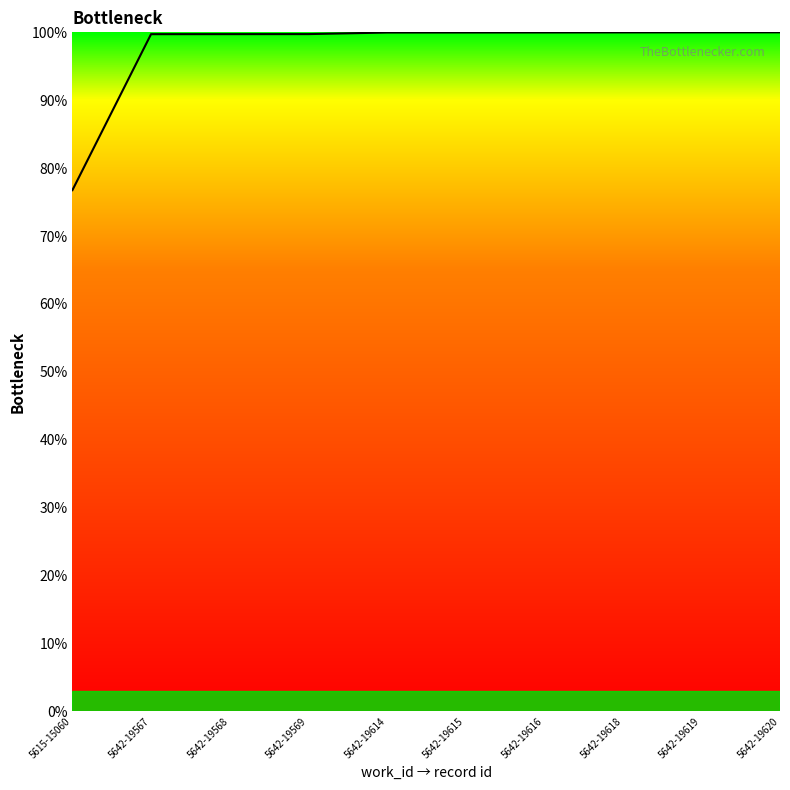

What is the greatest value displayed?

100.0